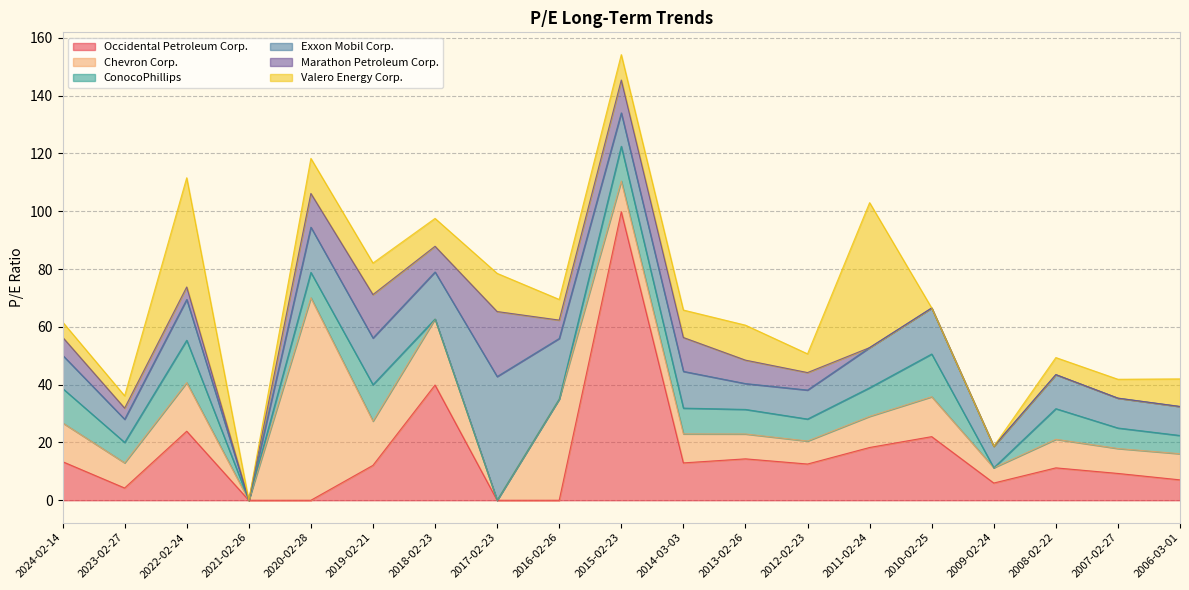

What is the spread (max minus min) of values at 2022-02-24?

33.5